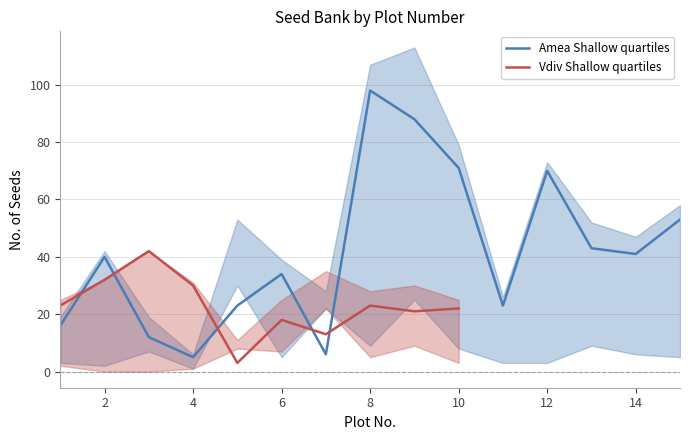

What is the minimum value for Amea Shallow quartiles?

5